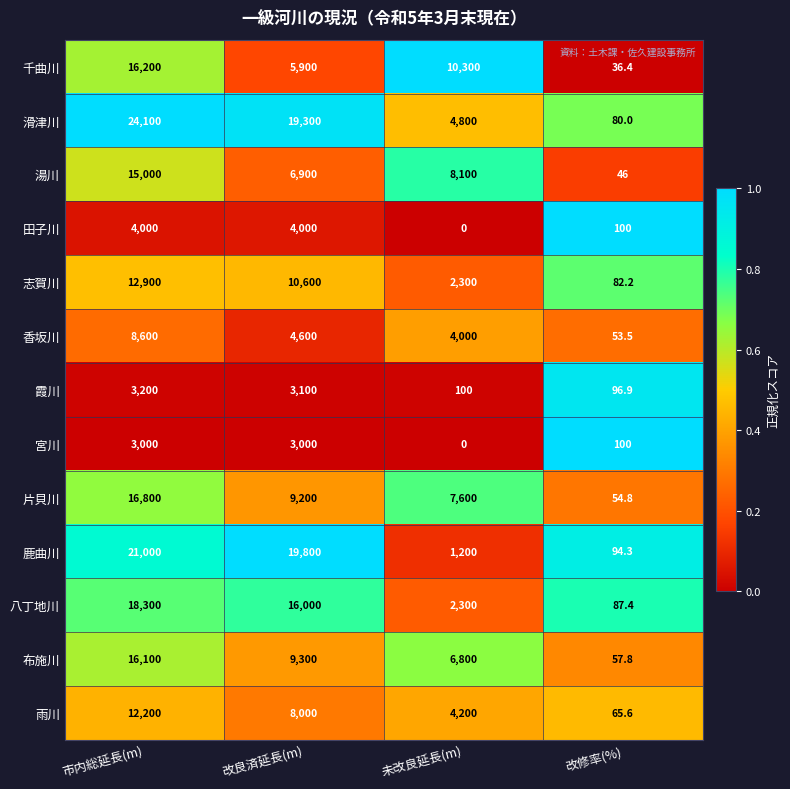

Which series has the largest range (max minus min)?

滑津川